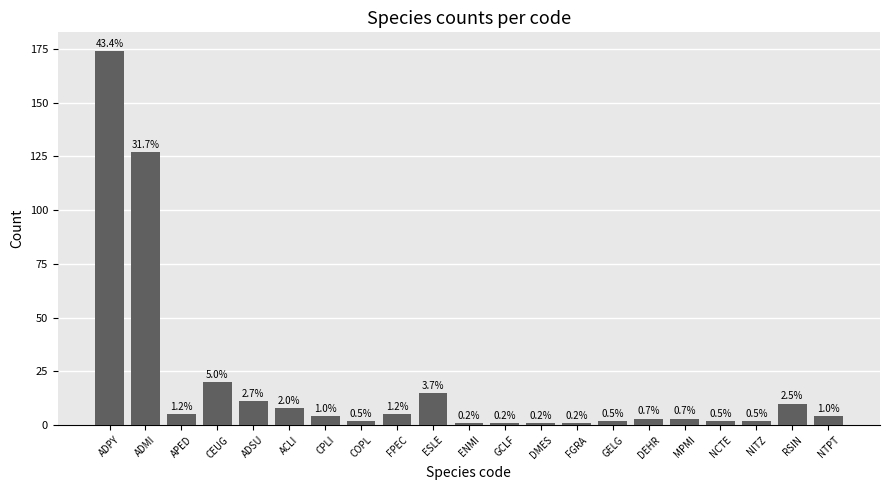

What is the sum of all values?

401